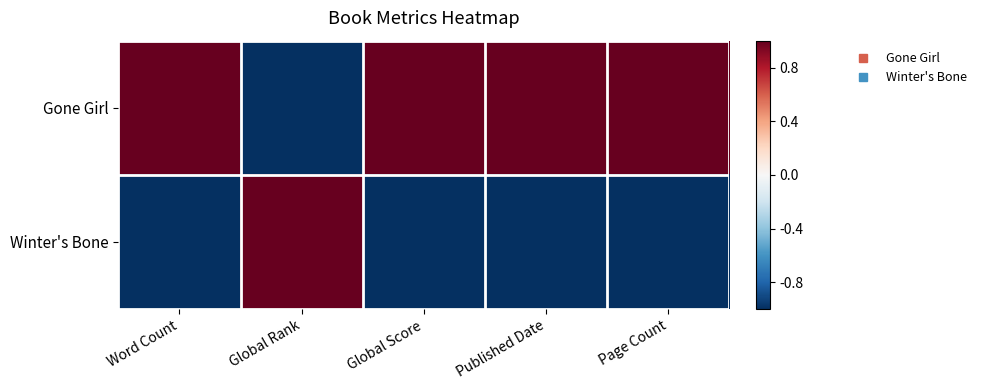

Which series has the largest total across all categories?

Gone Girl